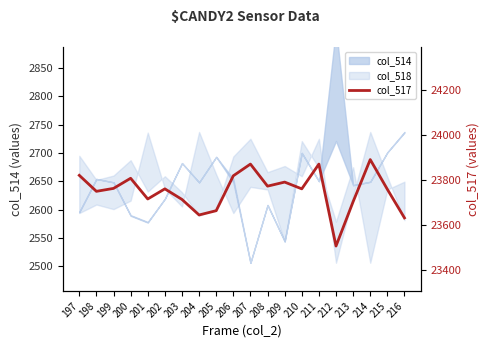

What is the change in value from 207 to 210?

-110